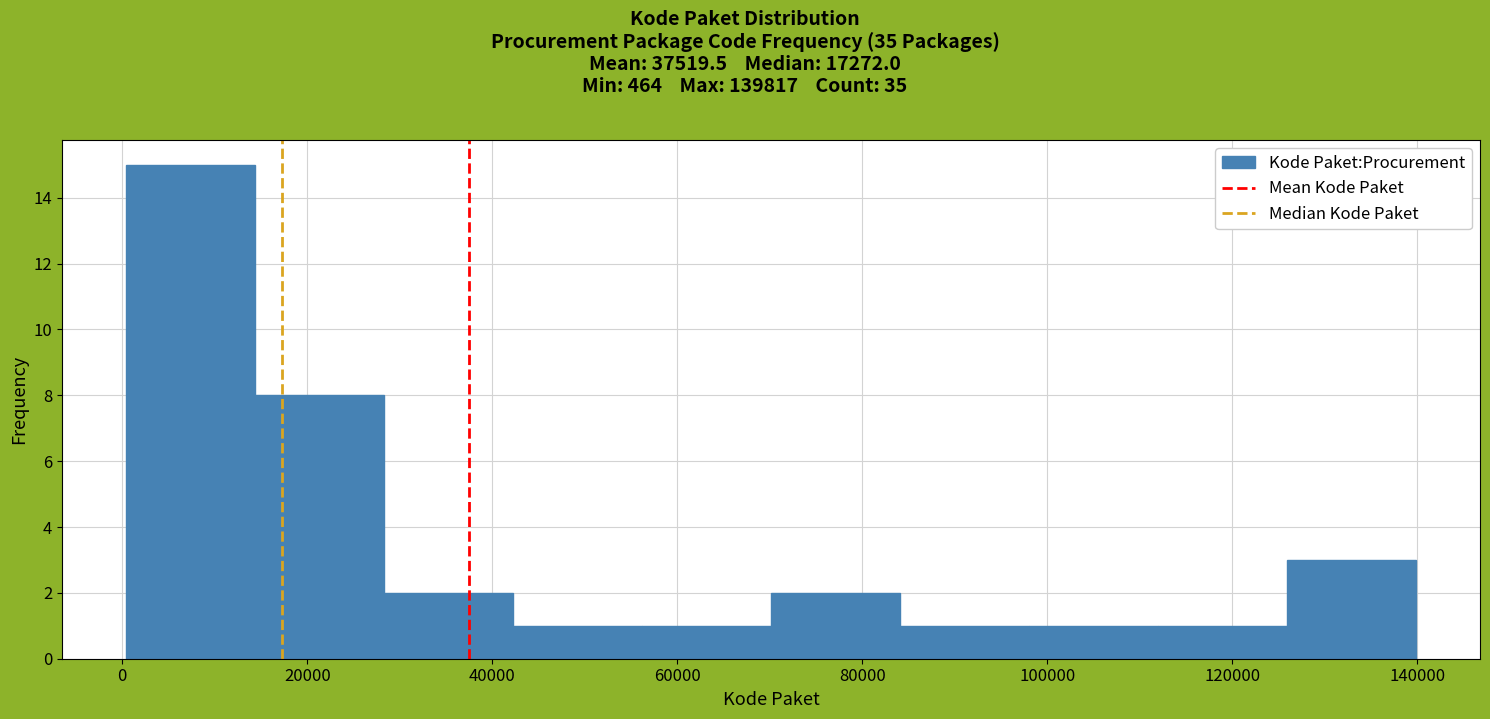

How tall is the bar that spans 28000 to 42000 on the x-axis? Neither the bar edges nor the heights are printed on the chart, so give them approximately, as read against the axes.

2